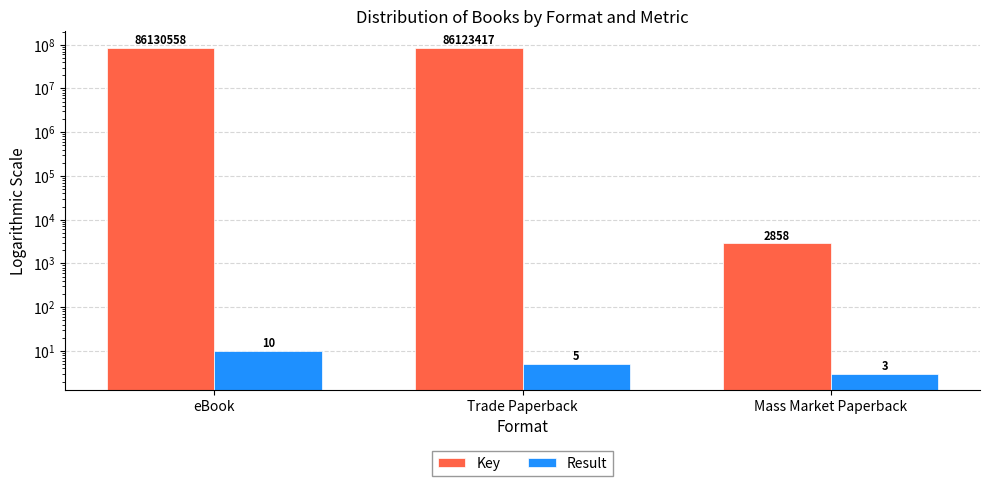

At which label does Key reach its peak?

eBook